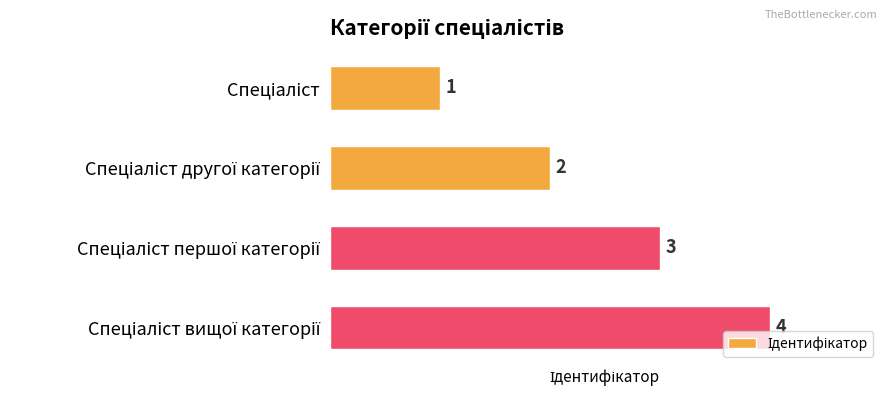

How many values are between 2 and 4?

3